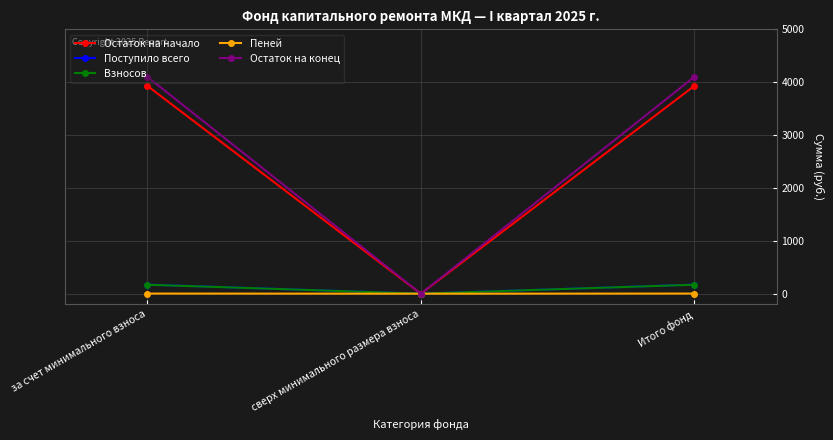

What are all the series names shown in the legend?

Остаток на начало, Поступило всего, Взносов, Пеней, Остаток на конец